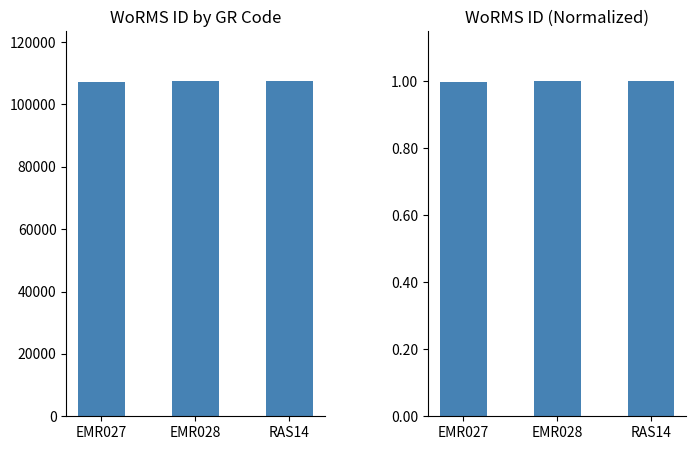

Which has a higher value, EMR027 or EMR028?

EMR028